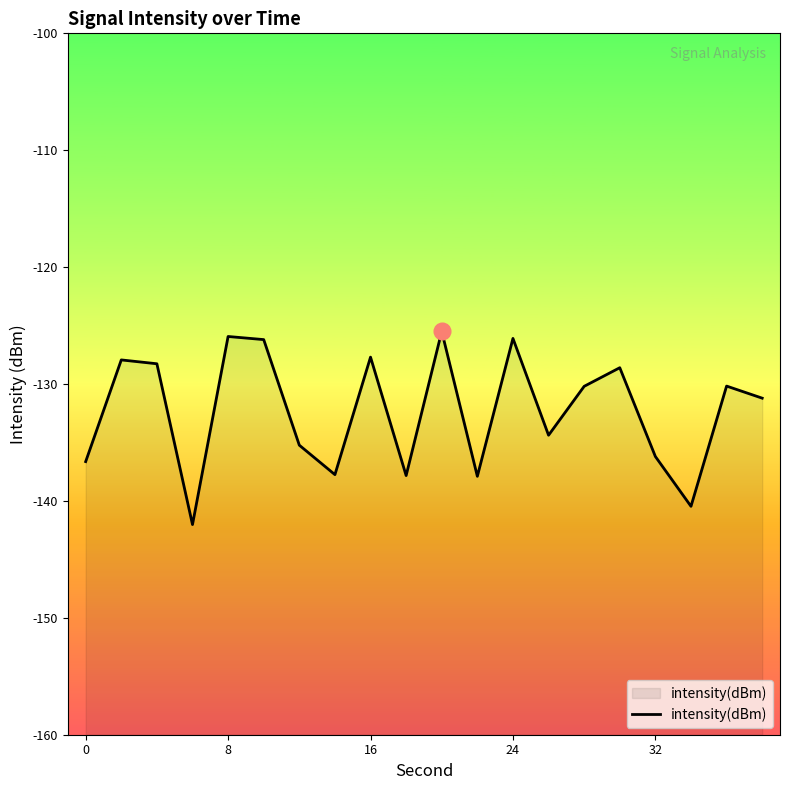

What is the value of the 1st point from the left?

-136.6